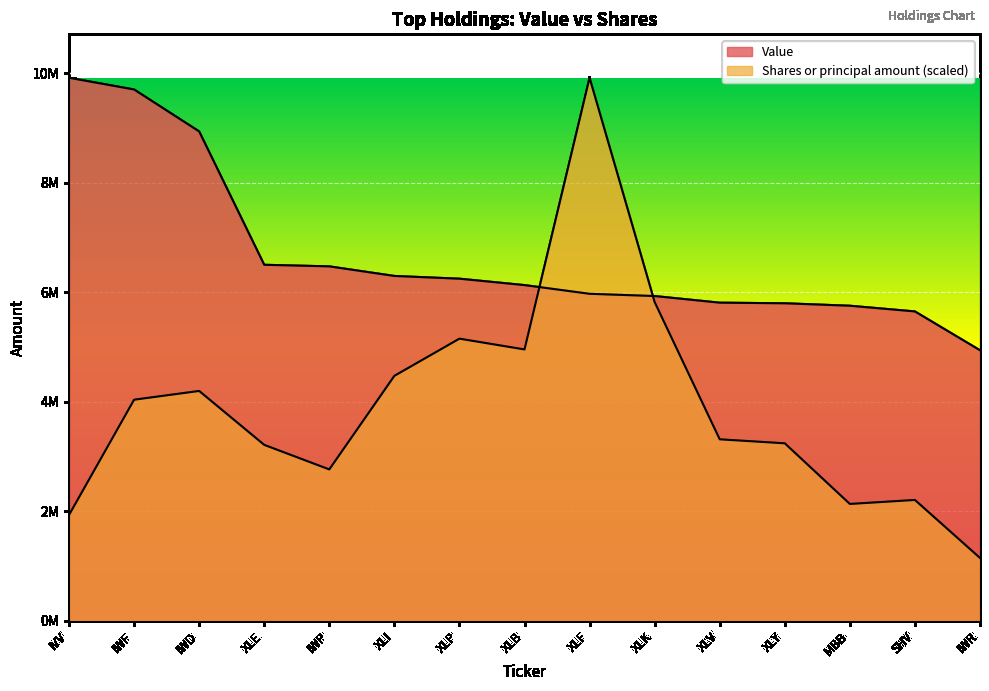

What is the difference between the second highest and minimum values in the Shares or principal amount series?

4673753.3